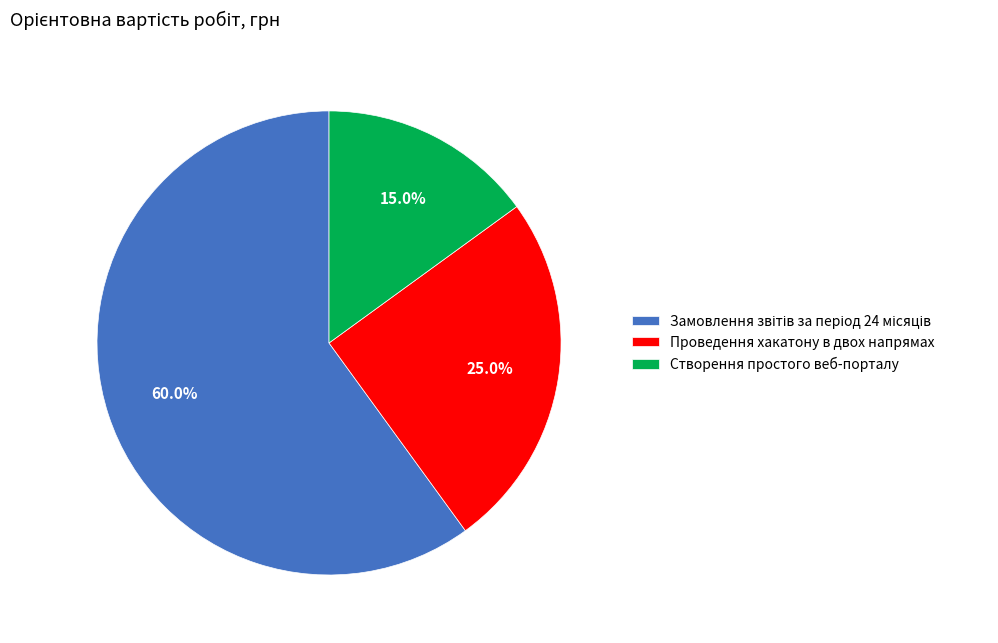

Combined, do Проведення хакатону в двох напрямах and Створення простого веб-порталу account for over 50%?

No